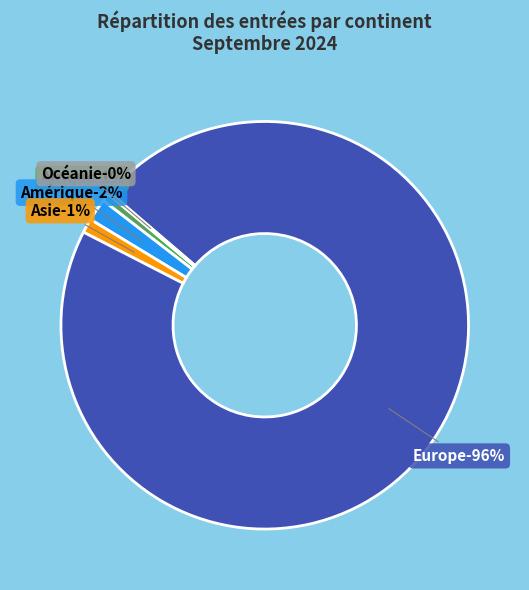

Between Océanie and Amérique, which is larger?

Amérique